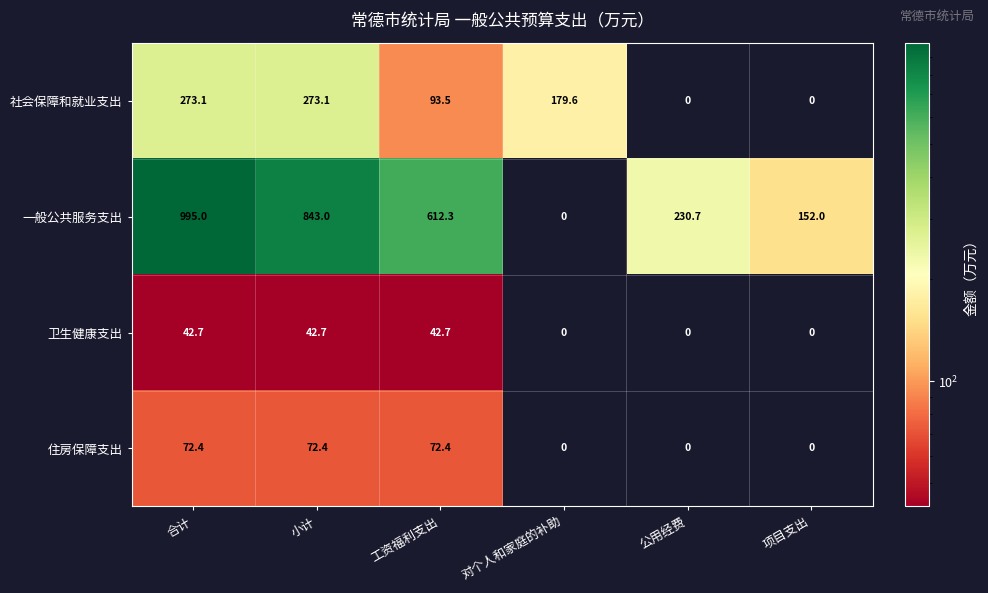

Between 工资福利支出 and 公用经费, which series saw the biggest shift?

一般公共服务支出